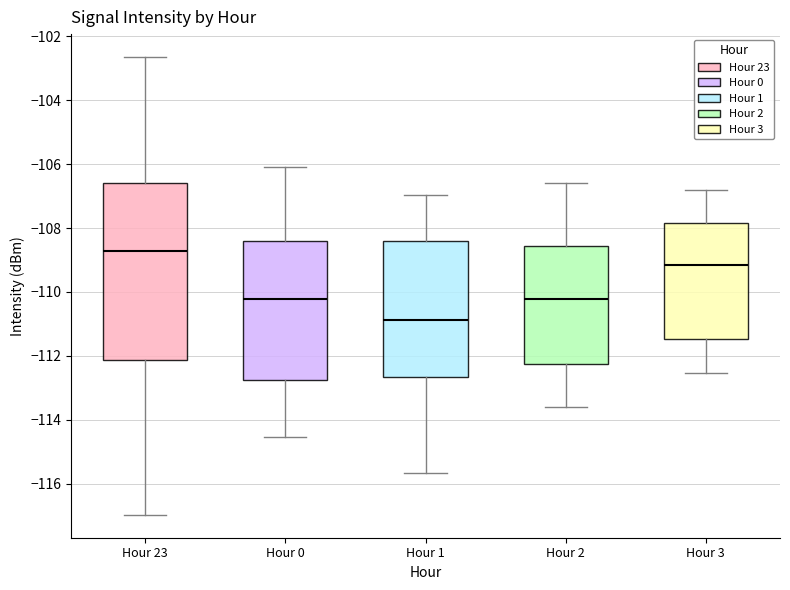

Reading left to right, transcribe this box plot: for each box, give where its median line is, the range the box spans, and where its two whiskers end, as read against the y-axis. The values are not printed on the chart, so give them approximately, as read against the axis.

Hour 23: median -108.8, box -112.2 to -106.6, whiskers -117.0 to -102.6
Hour 0: median -110.2, box -112.8 to -108.4, whiskers -114.6 to -106.0
Hour 1: median -110.8, box -112.6 to -108.4, whiskers -115.6 to -107.0
Hour 2: median -110.2, box -112.2 to -108.6, whiskers -113.6 to -106.6
Hour 3: median -109.2, box -111.4 to -107.8, whiskers -112.6 to -106.8